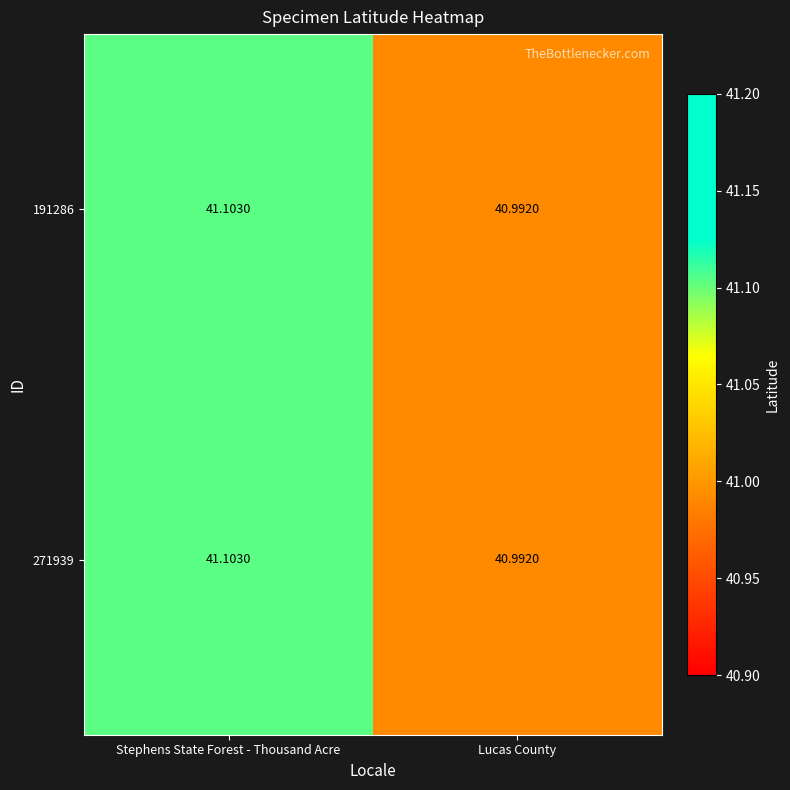

At which category is the sum across all series the highest?

Stephens State Forest - Thousand Acre